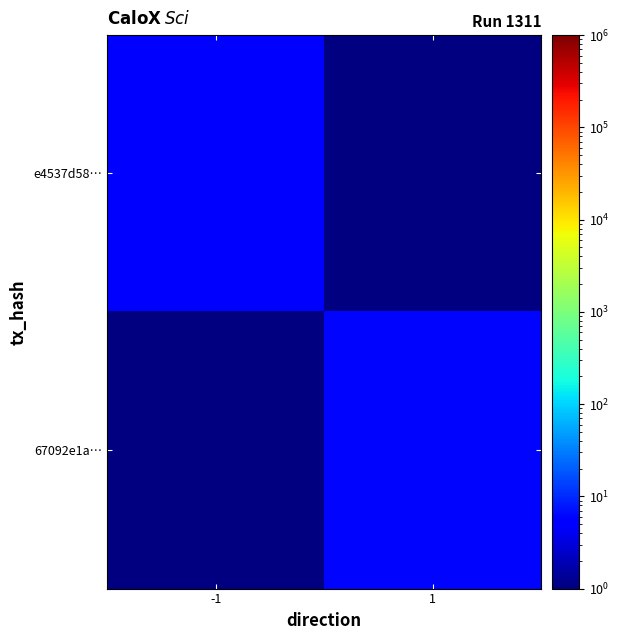

What is the approximate value of e4537d58… at -1?

5.0